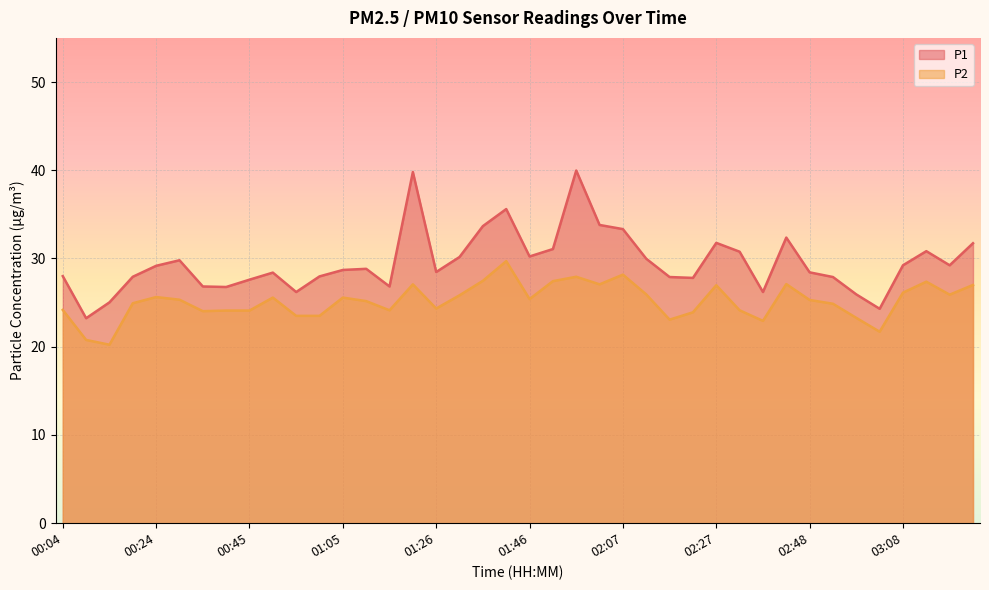

Read the P1 value at 01:05.

28.7